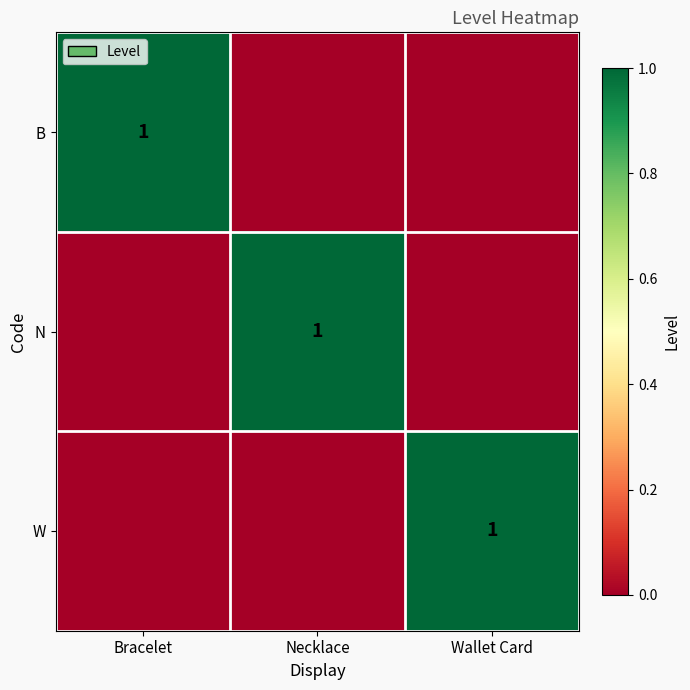

The value of N at Necklace is 1. True or false?

True